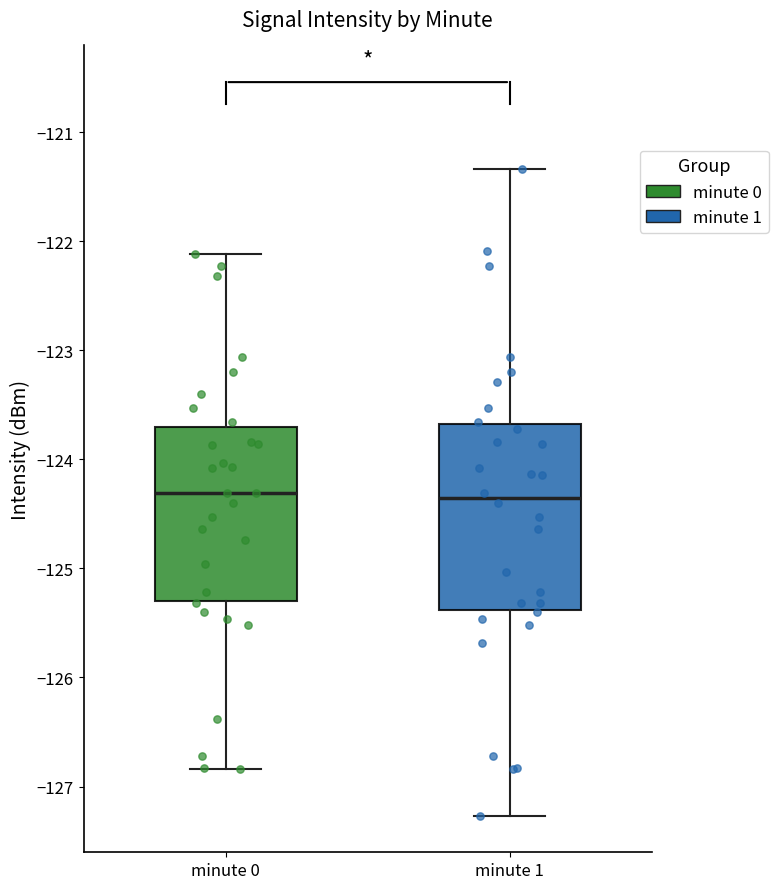

Comparing the boxes themselves (not the whiskers), which one is the tallest?

minute 1